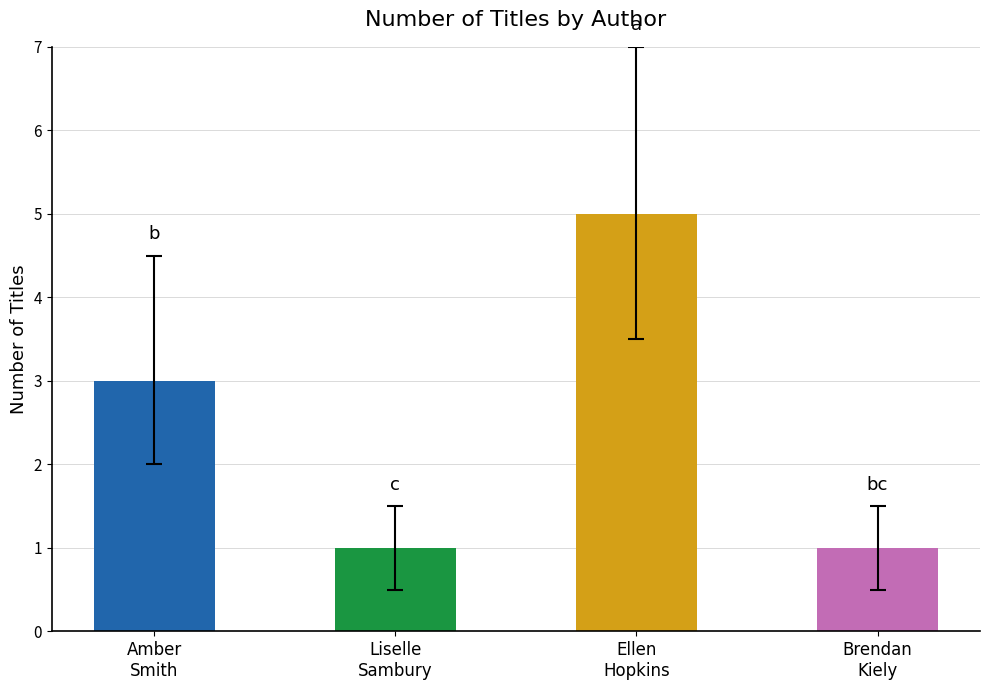

The chart shows a value of 1 at Liselle
Sambury. True or false?

False